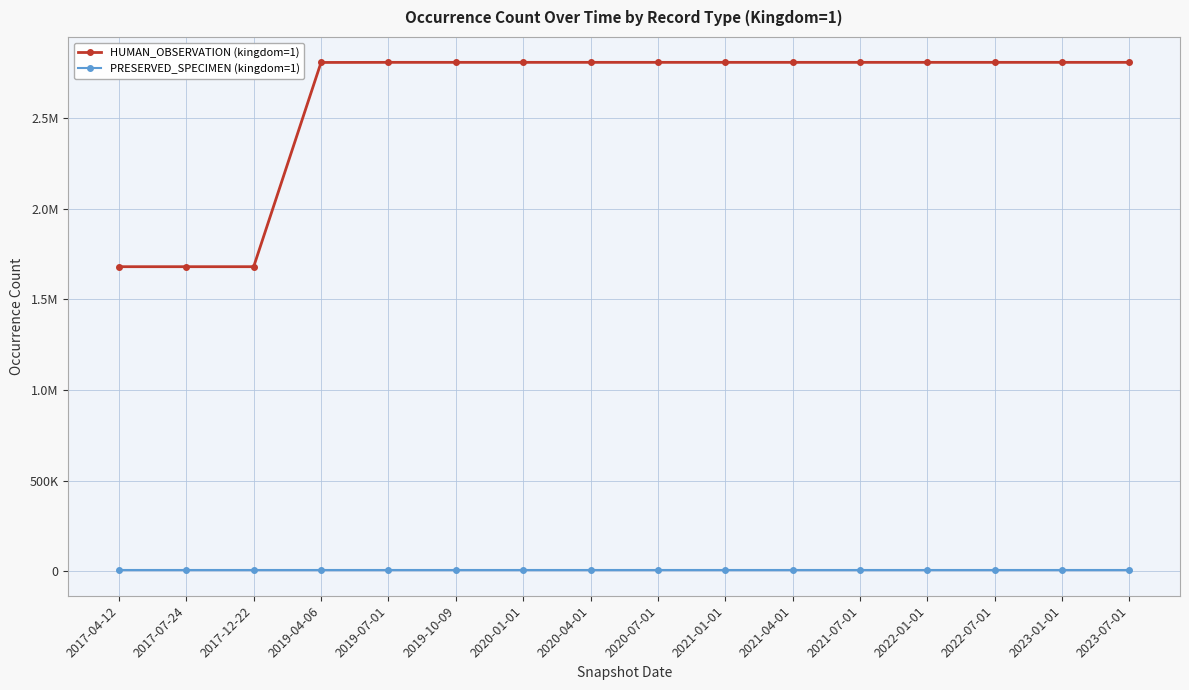

What are all the series names shown in the legend?

HUMAN_OBSERVATION (kingdom=1), PRESERVED_SPECIMEN (kingdom=1)